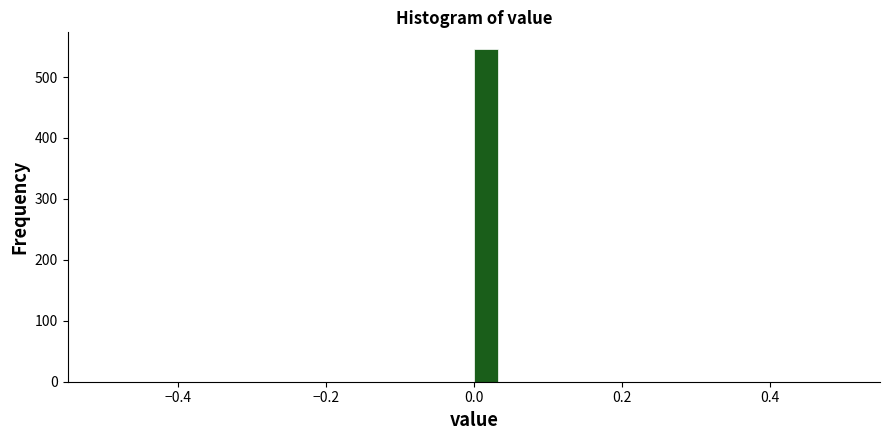

Around what value on the x-axis is the tallest bar? Give the approximate position of its centre, as read against the axis.

0.02